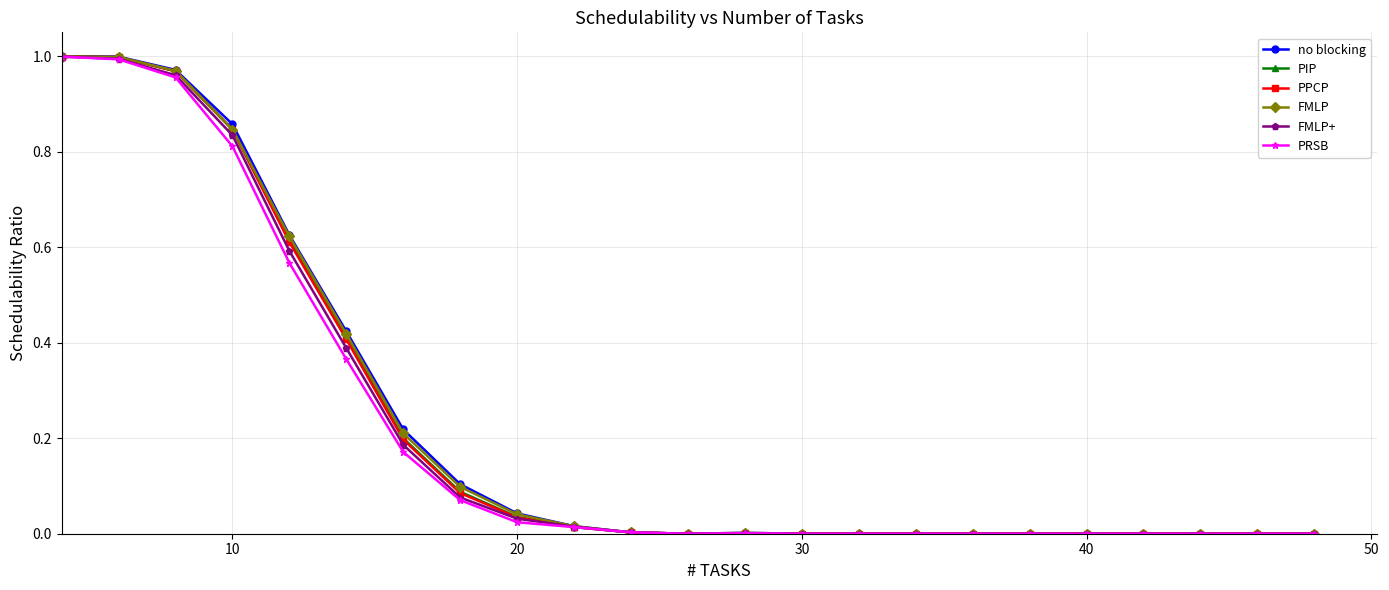

Which series has the largest range (max minus min)?

no blocking